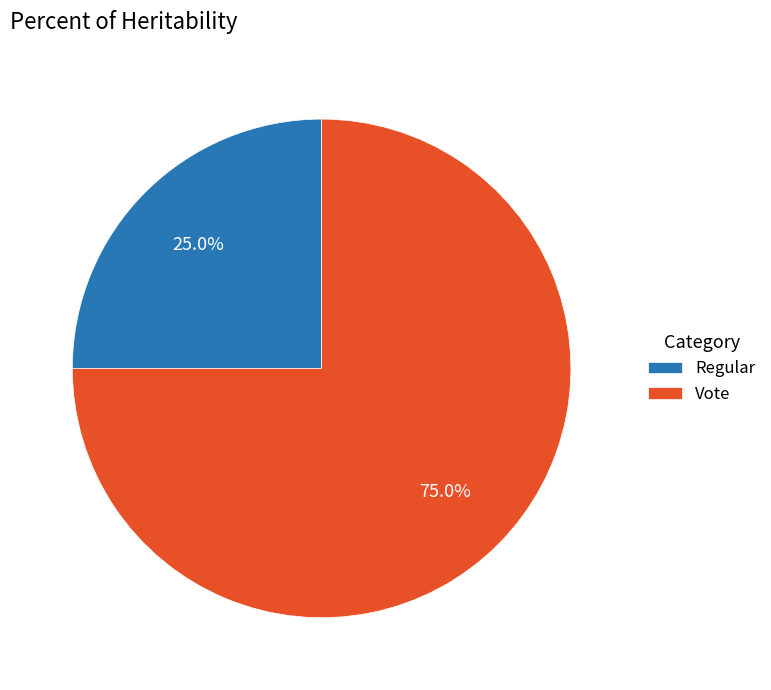

How many slices are in this pie chart?

2